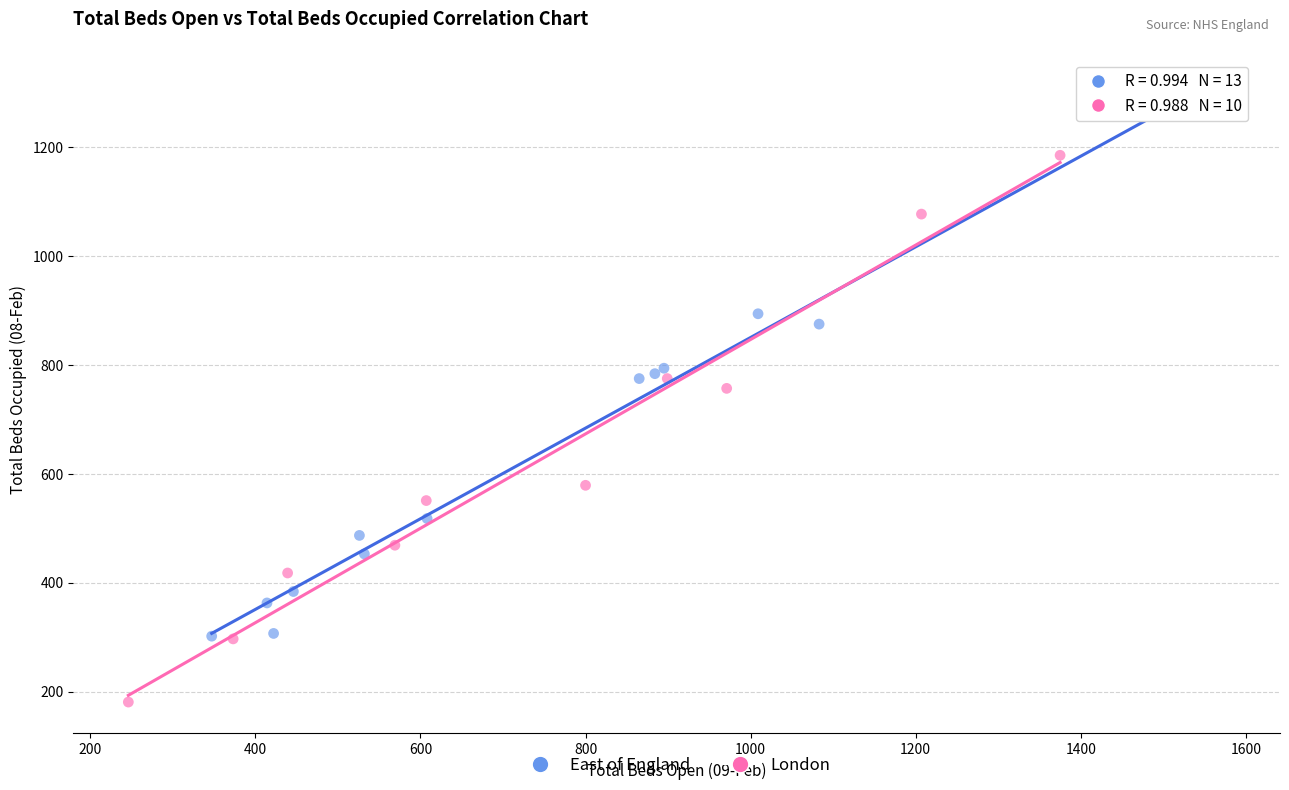

Which series reaches the minimum Y coordinate?

London